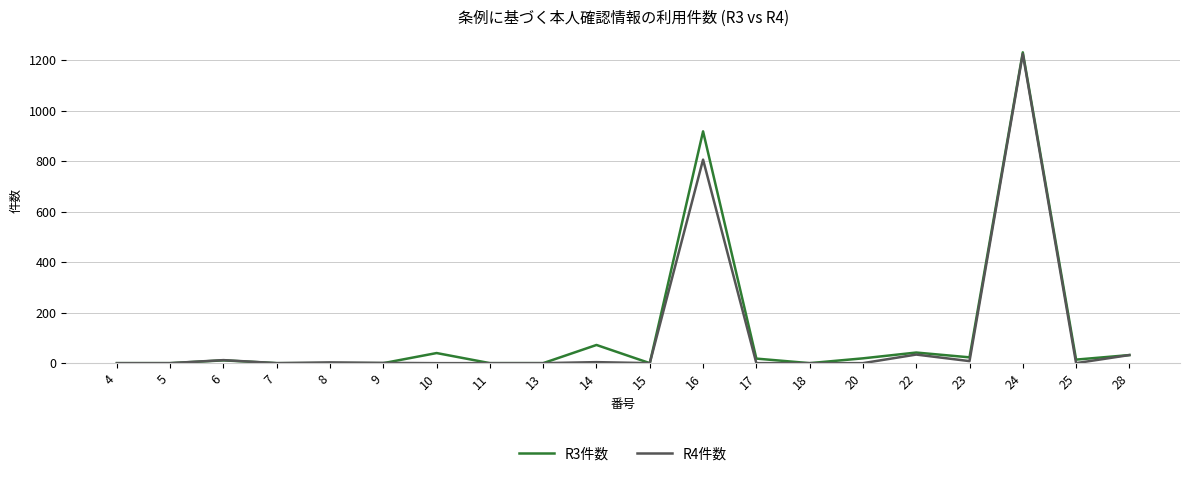

Where is R4件数 nearest to the value 612?

16